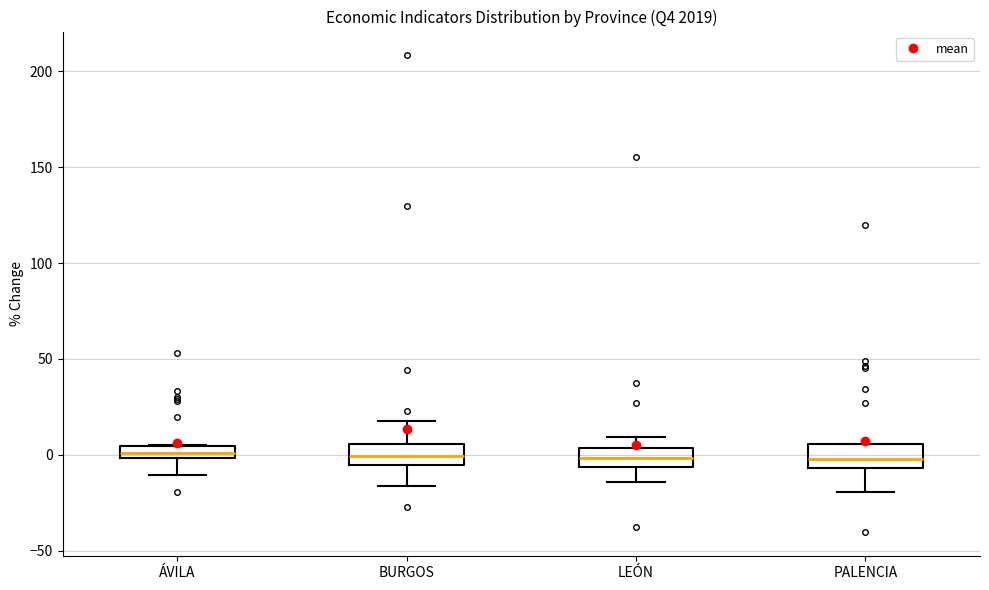

Where is the lower edge of the box for ÁVILA on the y-axis? The values are not printed on the chart, so give them approximately, as read against the axis.

0